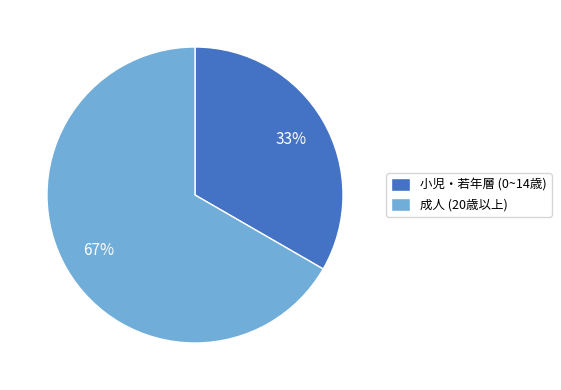

Between 成人 (20歳以上) and 小児・若年層 (0~14歳), which is larger?

成人 (20歳以上)